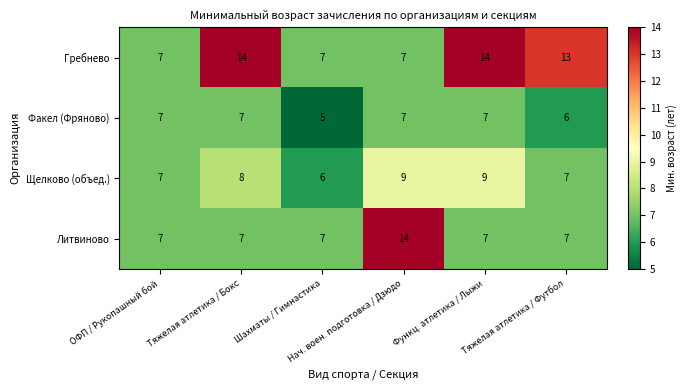

What is the sum of all Факел (Фряново) values?

39